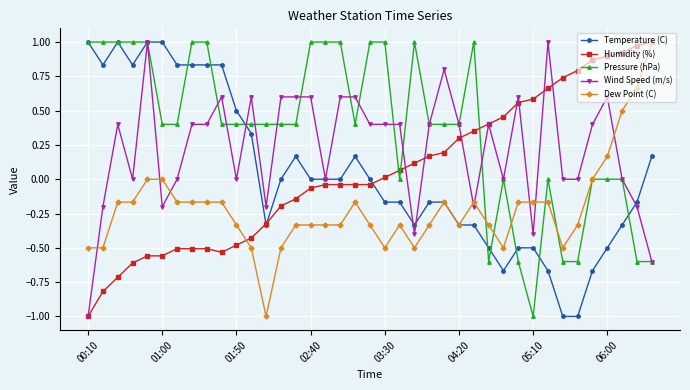

True or false: Temperature (C) has more than 2 interior local peaks.

True